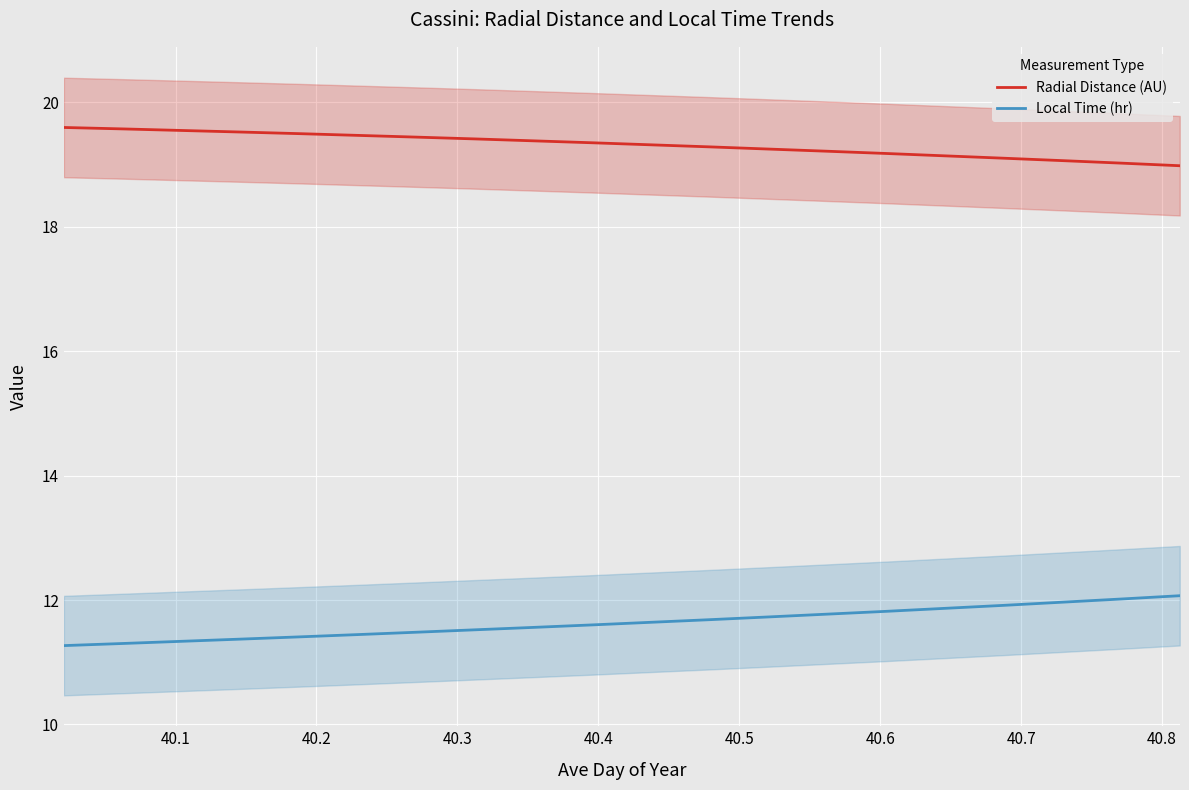

True or false: Radial Distance (AU) and Local Time (hr) cross at least once.

False